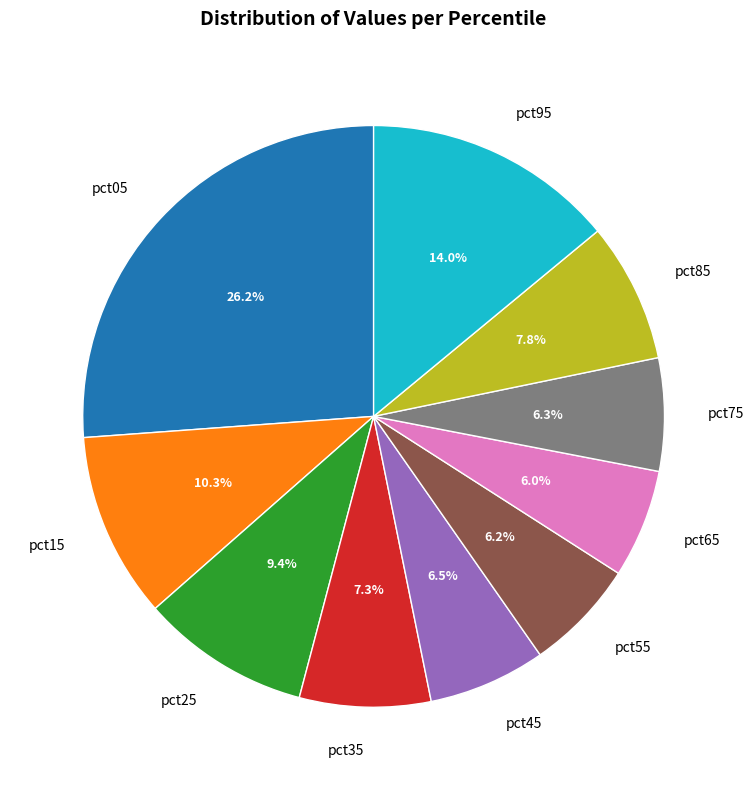

How many segments does this pie chart have?

10